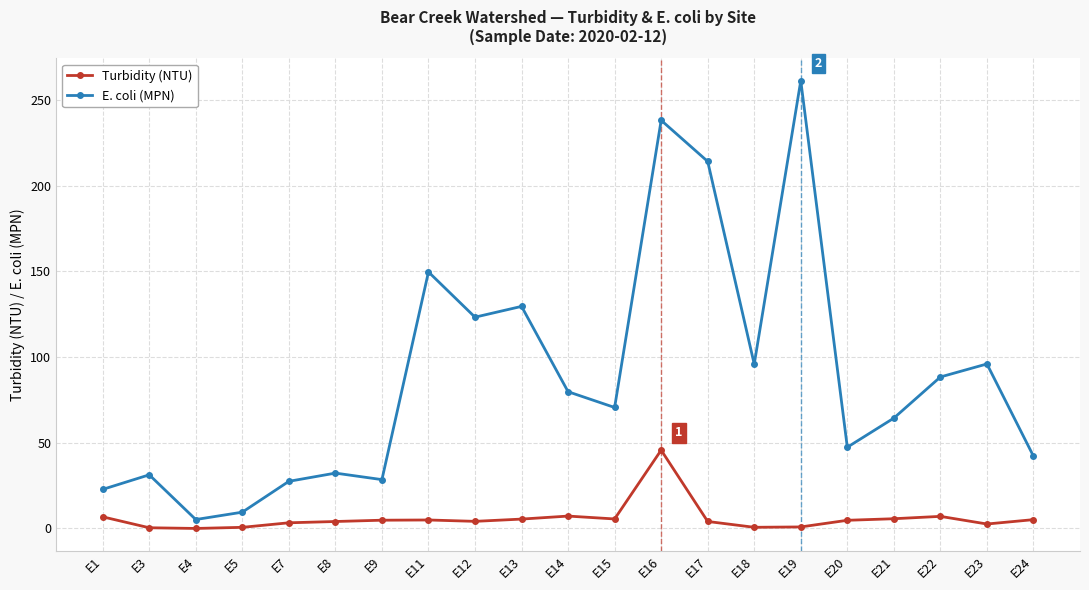

How many lines are shown in the chart?

2